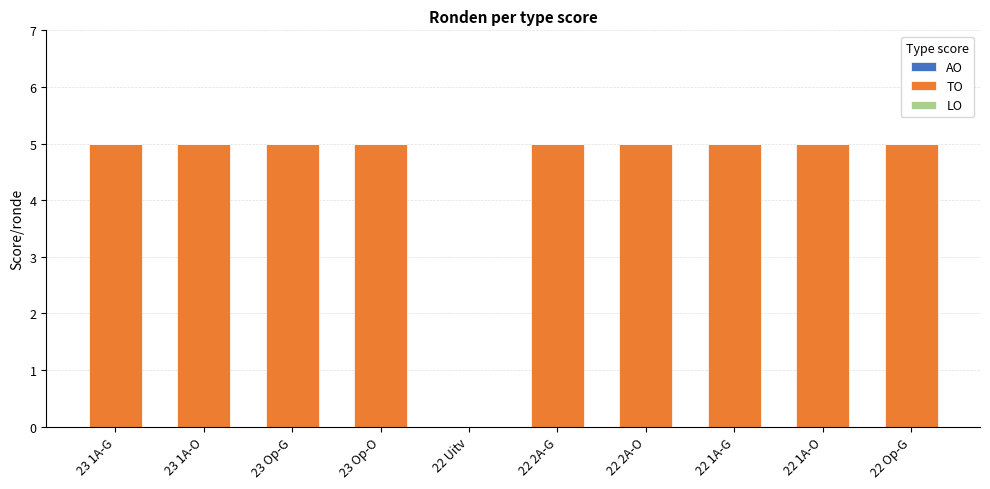

Are the bars horizontal?

No